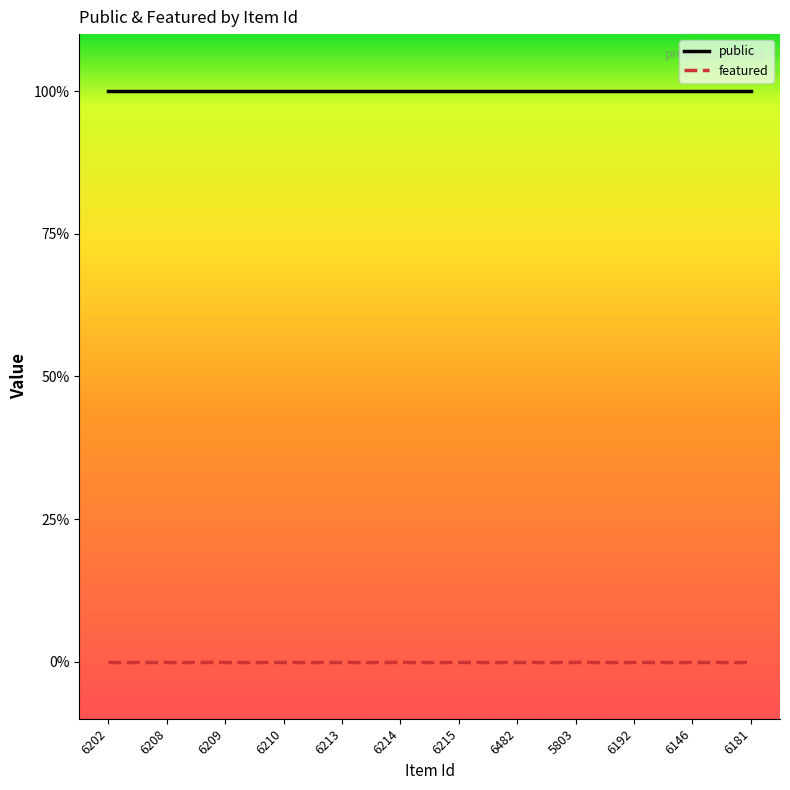

Which series has the largest total across all categories?

public